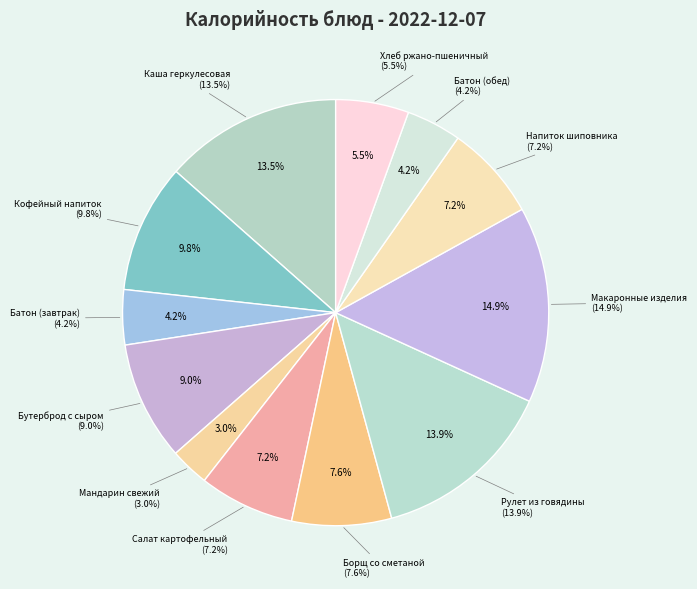

Is it true that Батон (завтрак) is 1% of the pie?

False